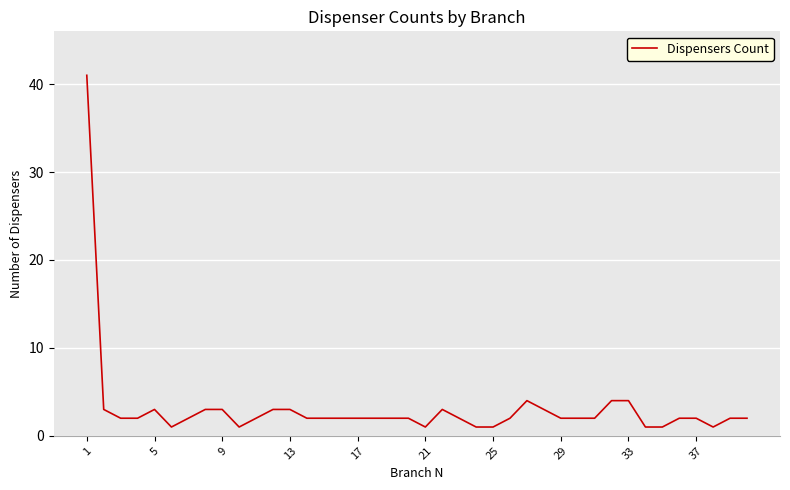

What is the greatest value displayed?

41